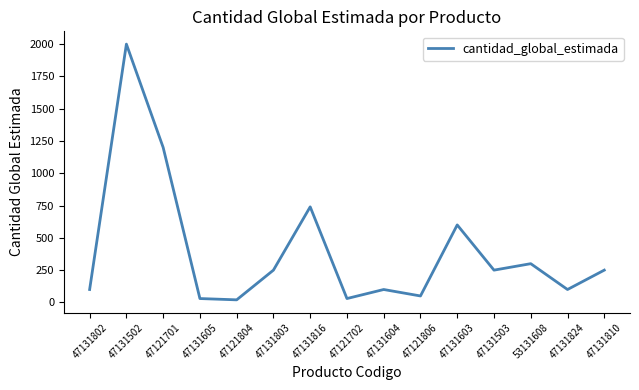

What is the change in value from 47131802 to 47121701?

+1100